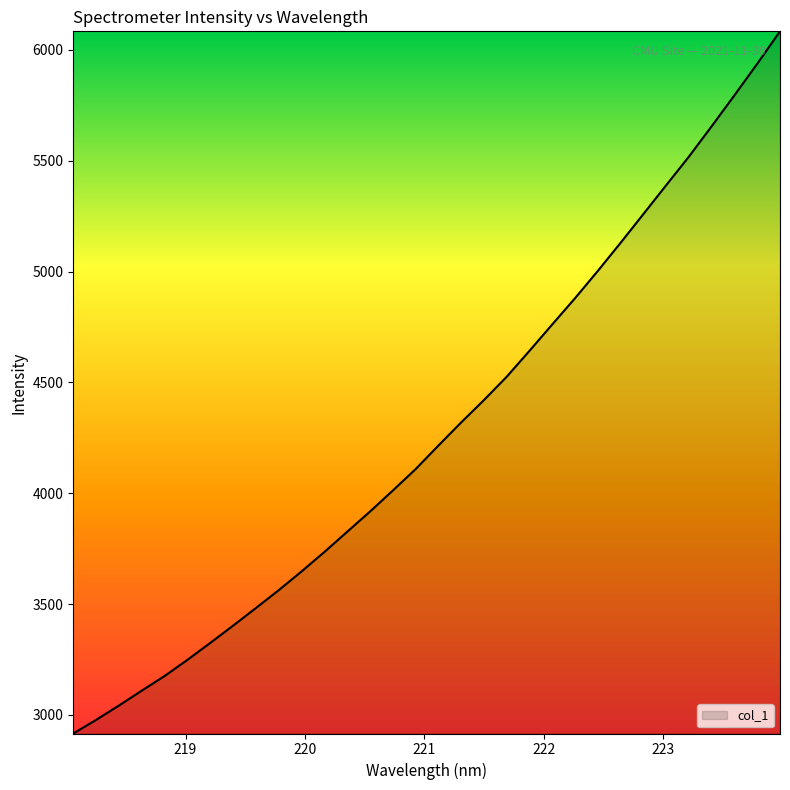

What is the minimum value shown in the chart?

2916.4